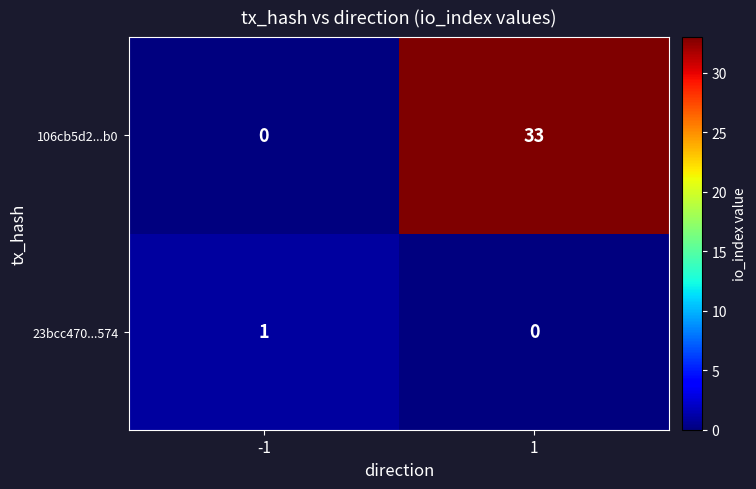

What is the difference between the maximum and minimum values in the 106cb5d2...b0 series?

33